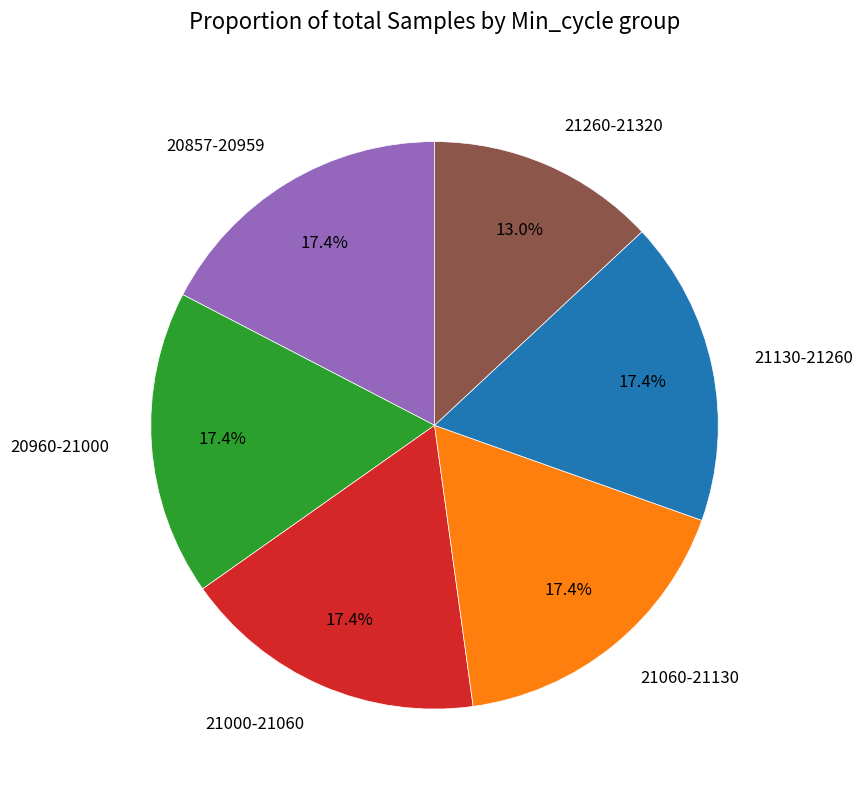

Which has a higher value, 21260-21320 or 20857-20959?

20857-20959